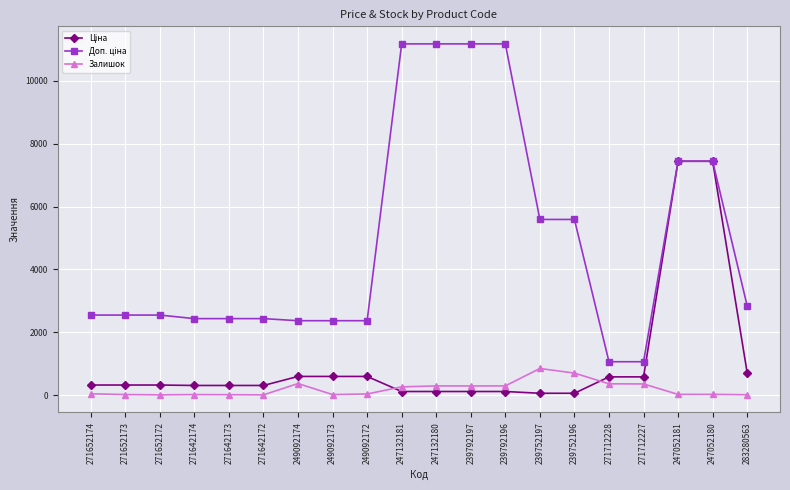

In Залишок, how many points are higher than both neighbors (excluding endpoints)?

5